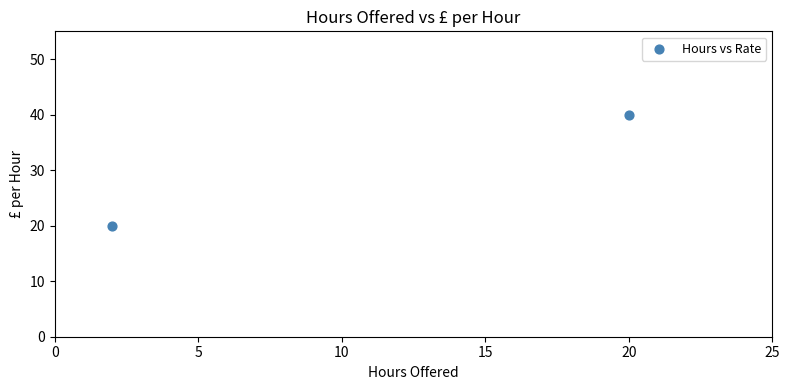

What is the average X value?

11